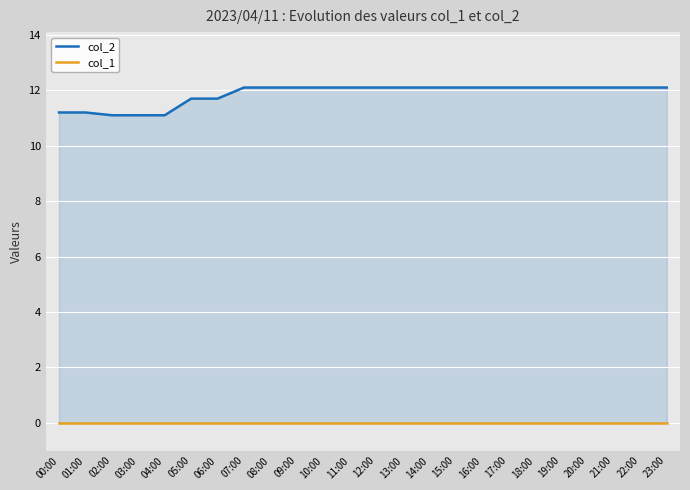

At how many categories does at least one series exceed 1?

24